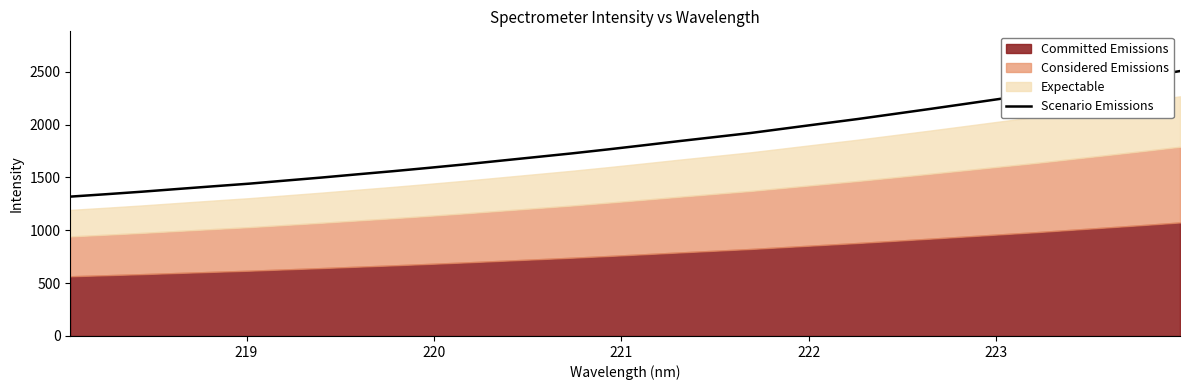

What is the greatest value displayed?

2506.9